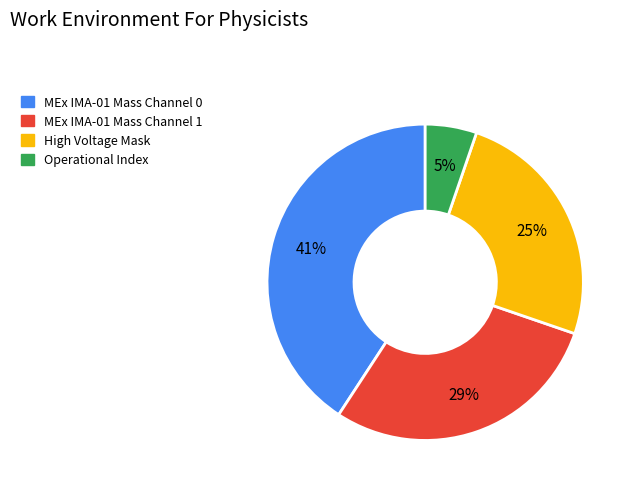

To the nearest percent, what is the average slice percentage?

25%